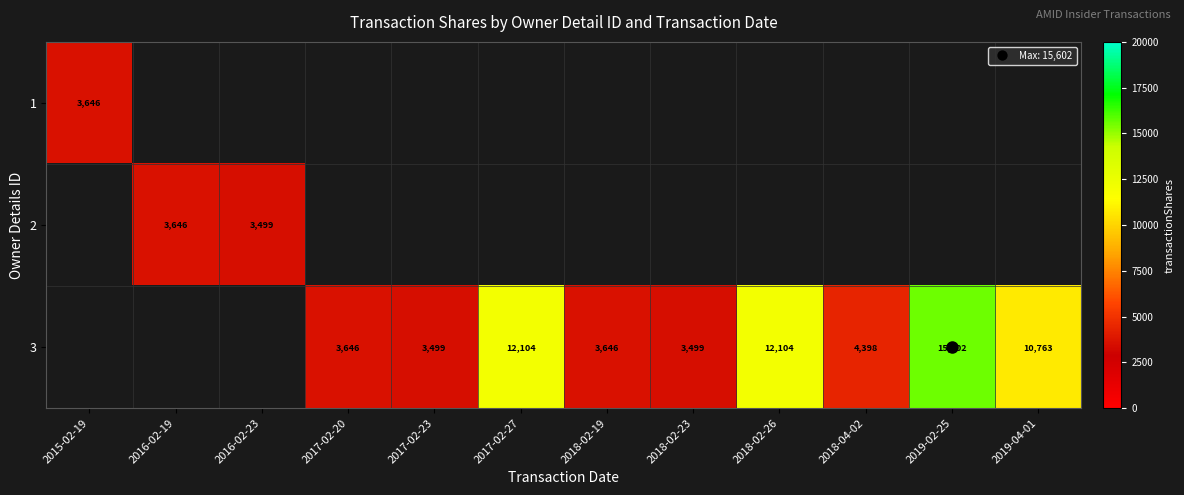

Is the value of 2 at 2018-02-23 greater than the value of 3 at 2018-04-02?

No